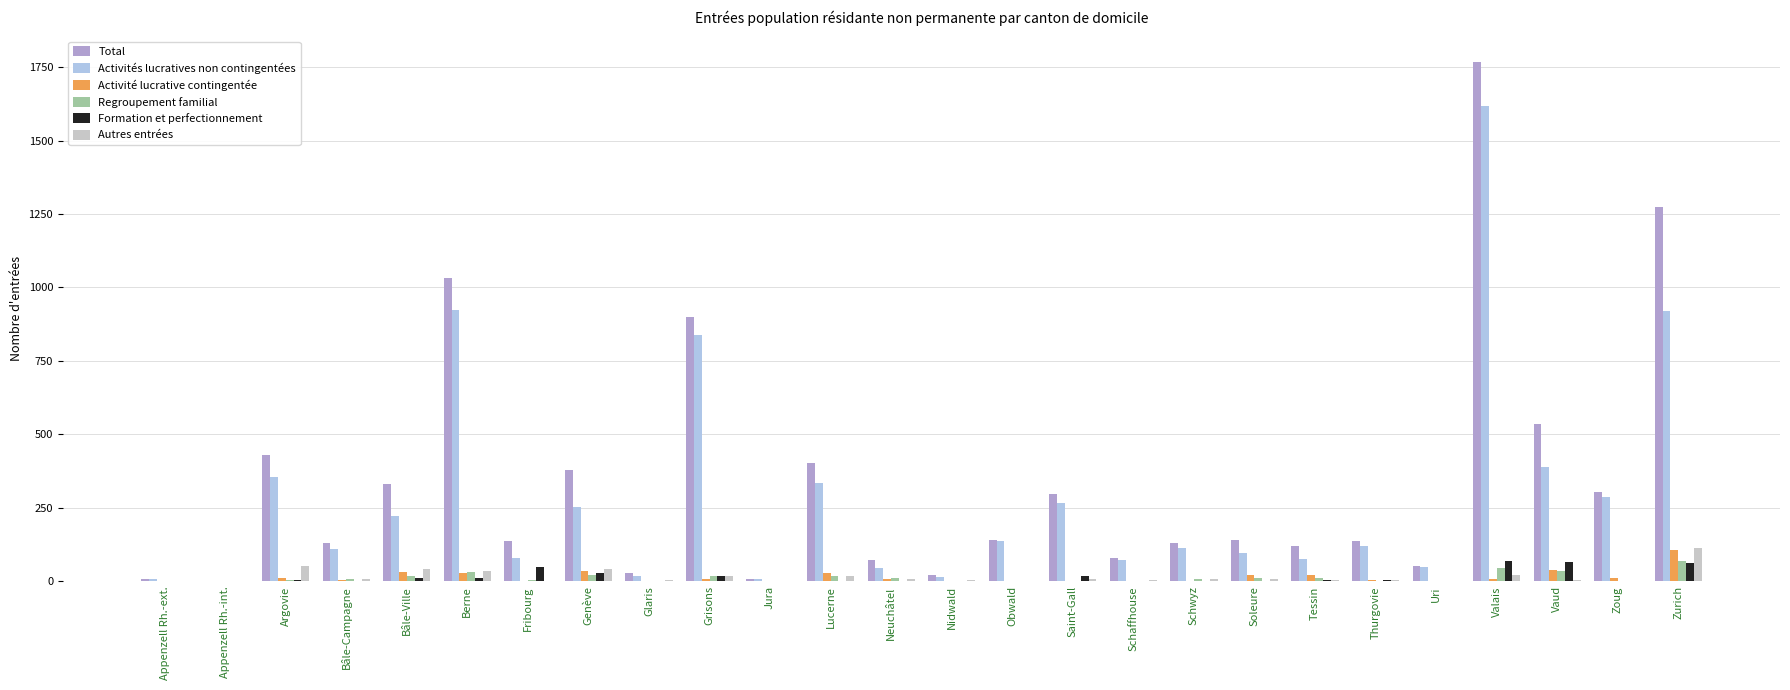

What is the sum of all Total values?

8869